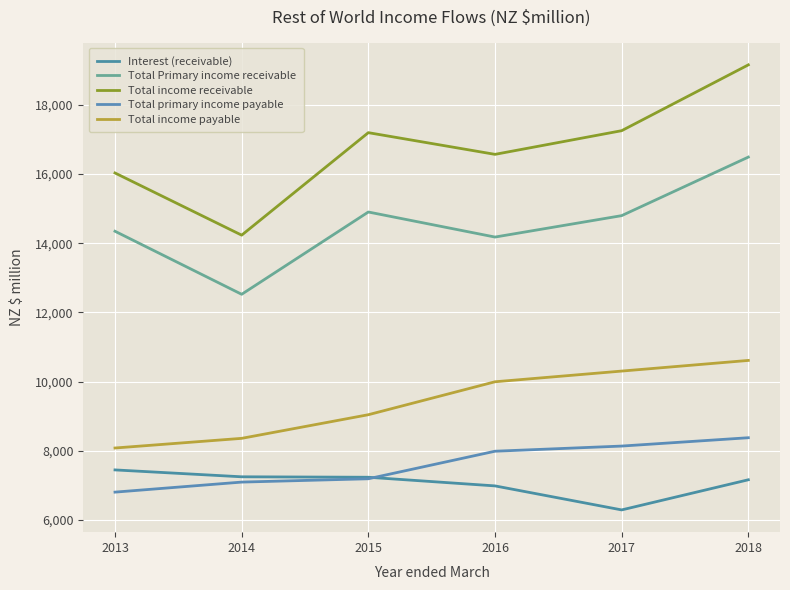

True or false: Interest (receivable) has a value of 7450 at 2013.

True